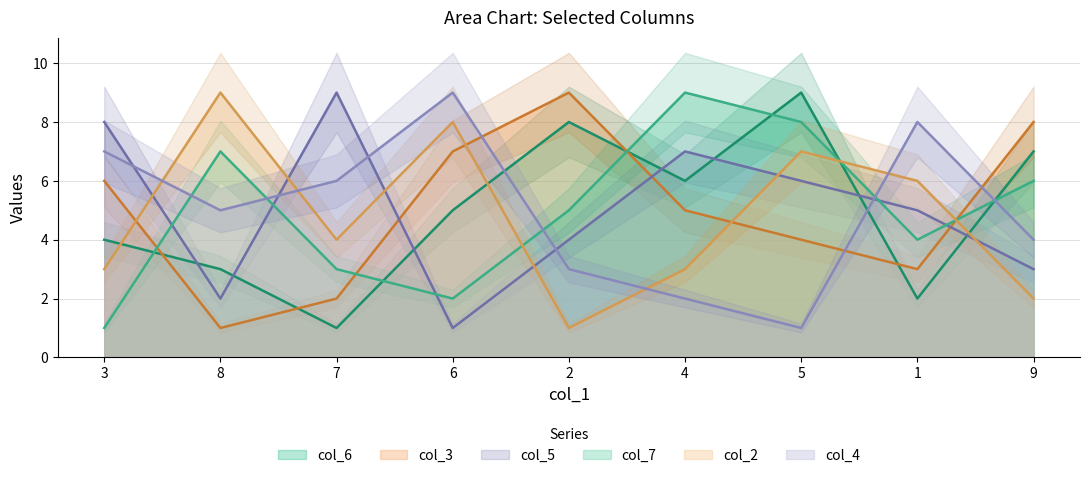

How many data points in col_2 are above 4?

4